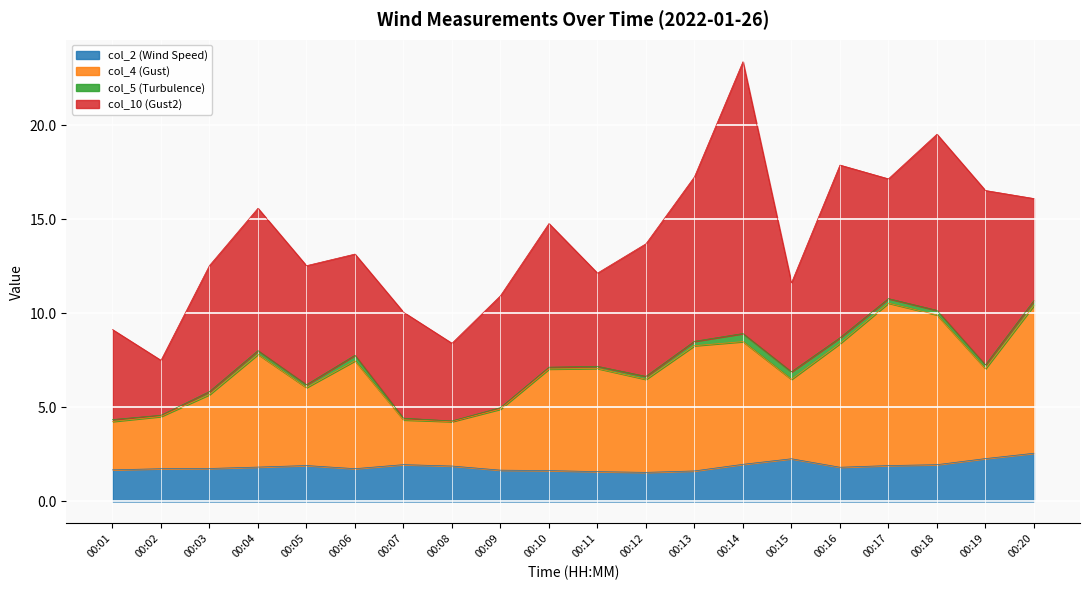

How many lines are shown in the chart?

4